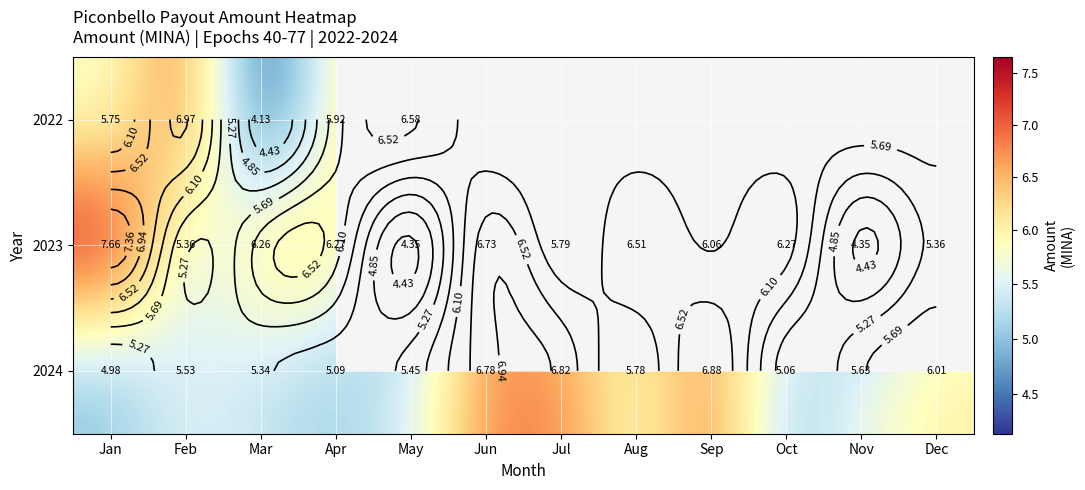

List the labels in order of 2023 value, smallest first.

May, Nov, Feb, Dec, Jul, Sep, Mar, Apr, Oct, Aug, Jun, Jan